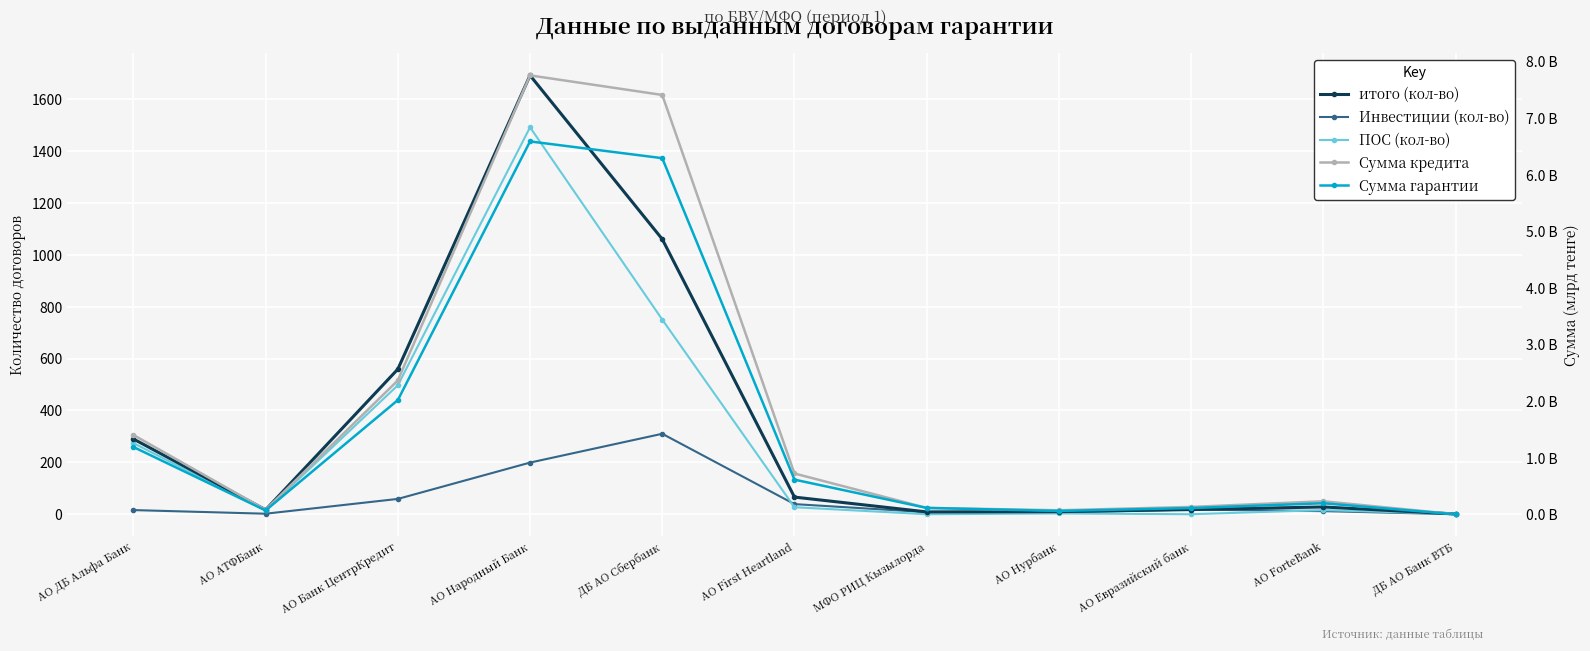

Reading left to right, what are all the values shown in this chart?

итого (кол-во): 290.0	17.0	559.0	1691.0	1060.0	66.0	9.0	10.0	18.0	28.0	1.0
Инвестиции (кол-во): 16.0	2.0	59.0	199.0	310.0	39.0	8.0	7.0	18.0	12.0	0.0
ПОС (кол-во): 274.0	15.0	497.0	1491.0	750.0	27.0	0.0	3.0	0.0	16.0	1.0
Сумма кредита: 1.4	0.1	2.4	7.8	7.4	0.7	0.1	0.1	0.1	0.2	0.0
Сумма гарантии: 1.2	0.1	2.0	6.6	6.3	0.6	0.1	0.1	0.1	0.2	0.0